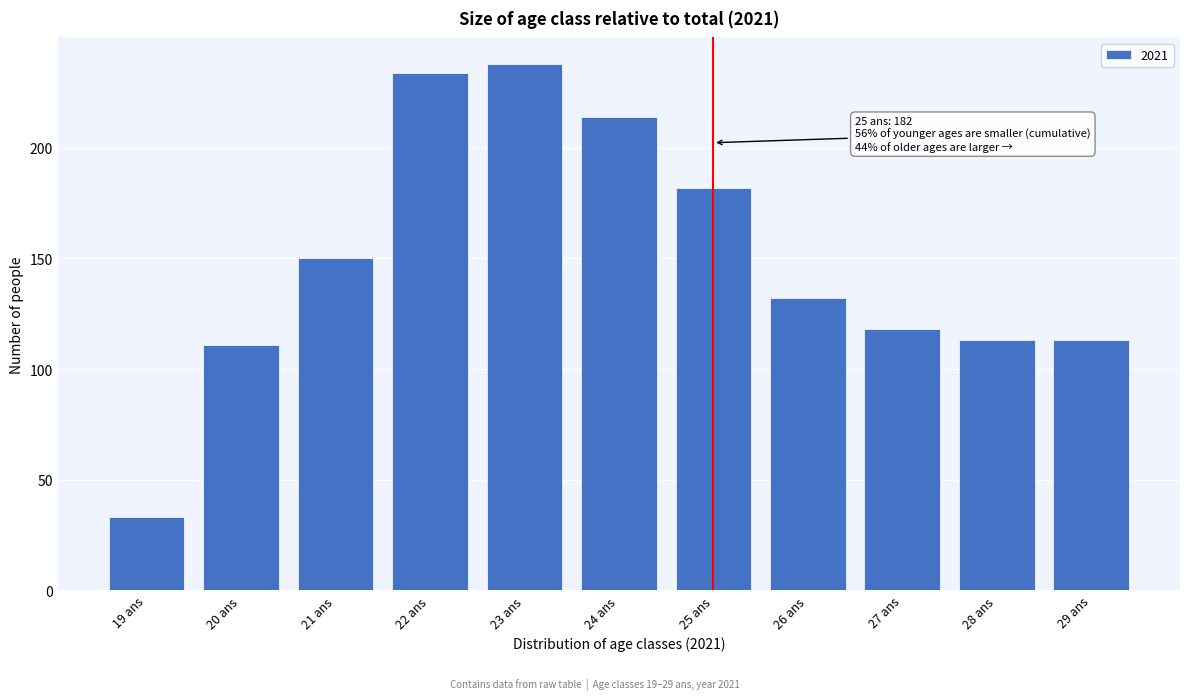

Reading left to right, extract all data points from this chart.

19 ans=33	20 ans=111	21 ans=150	22 ans=234	23 ans=238	24 ans=214	25 ans=182	26 ans=132	27 ans=118	28 ans=113	29 ans=113